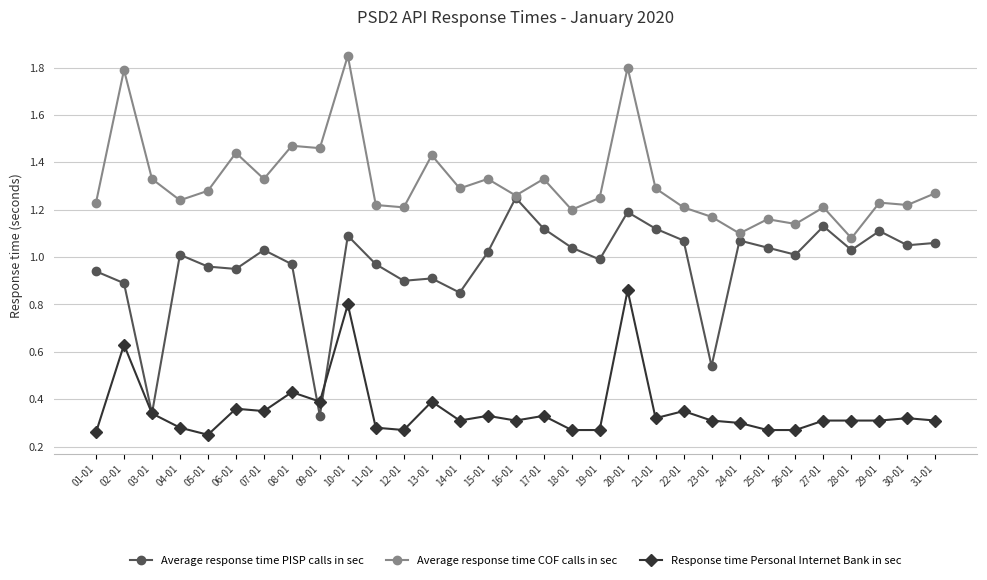

Is it true that Average response time COF calls in sec equals 1.2 at 19-01?

True